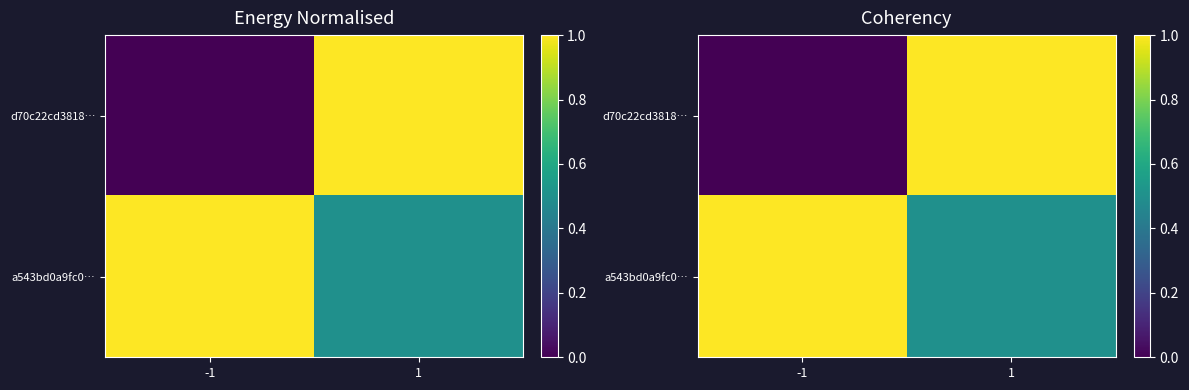

Rank the series by their maximum value, from highest to lowest.

d70c22cd3818…, a543bd0a9fc0…